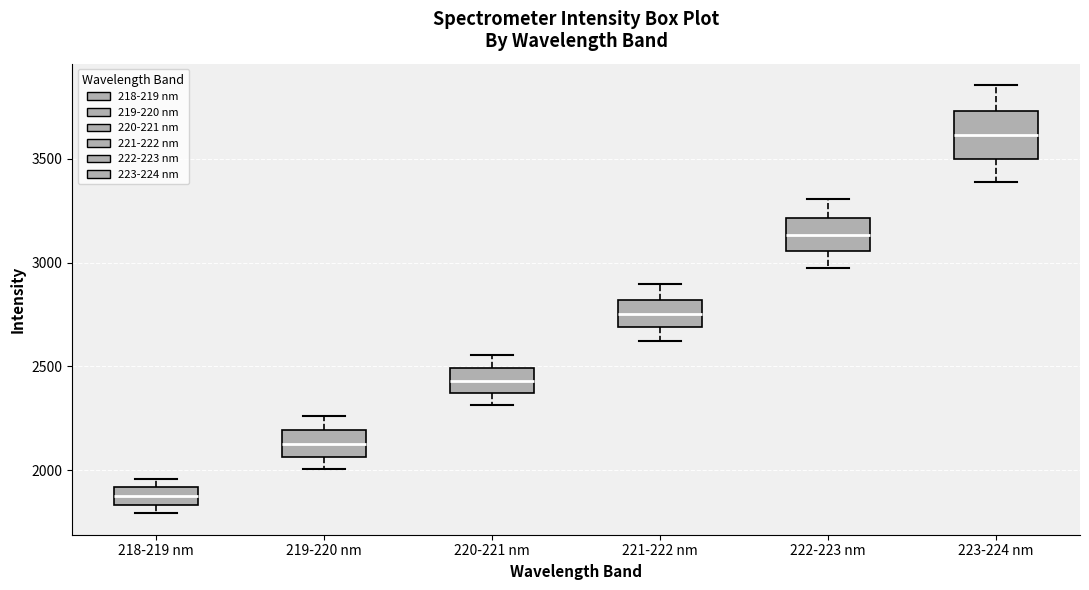

Reading left to right, read every box against the y-axis: the position of its median line, the range the box covers, and the ends of its whiskers. The values are not printed on the chart, so give them approximately, as read against the axis.

218-219 nm: median 1850 (inside the box), box 1850 to 1900, whiskers 1800 to 1950
219-220 nm: median 2150, box 2050 to 2200, whiskers 2000 to 2250
220-221 nm: median 2450, box 2350 to 2500, whiskers 2300 to 2550
221-222 nm: median 2750, box 2700 to 2800, whiskers 2600 to 2900
222-223 nm: median 3150, box 3050 to 3200, whiskers 3000 to 3300
223-224 nm: median 3600, box 3500 to 3750, whiskers 3400 to 3850